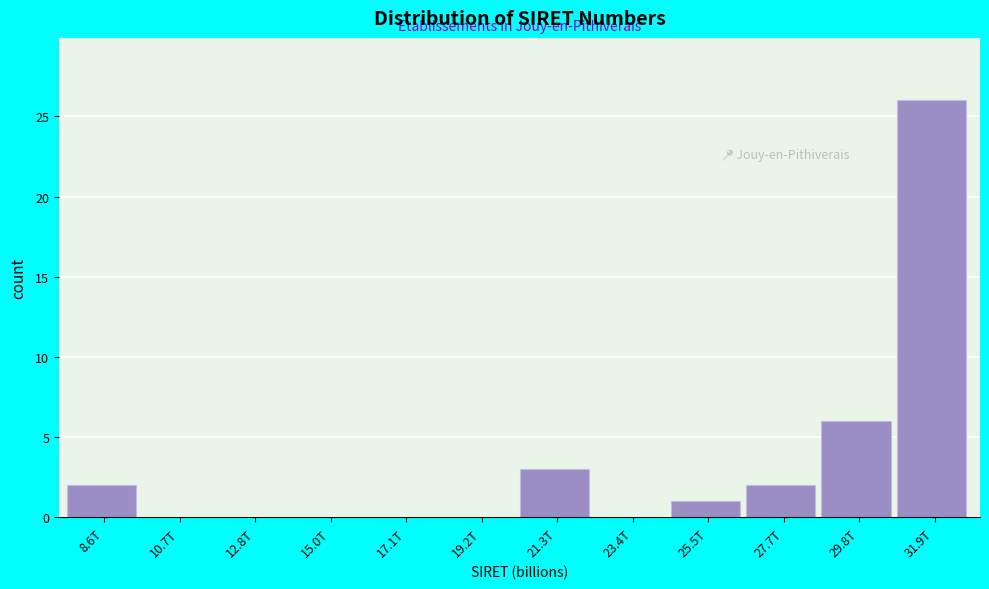

Reading left to right, what are all the values shown in this chart?

8.6T=2	10.7T=0	12.8T=0	15.0T=0	17.1T=0	19.2T=0	21.3T=3	23.4T=0	25.5T=1	27.7T=2	29.8T=6	31.9T=26